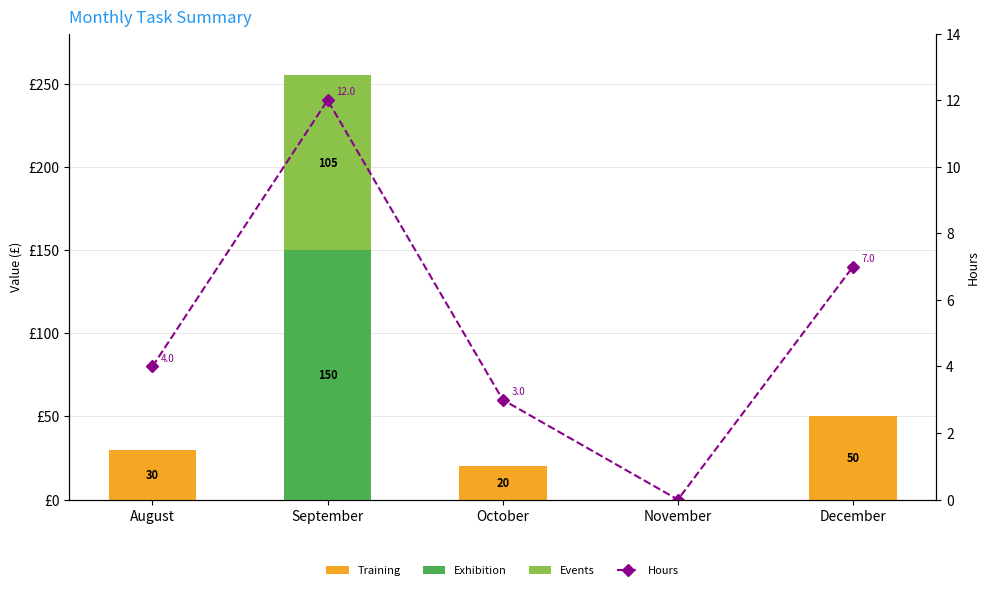

How many groups of bars are there?

5